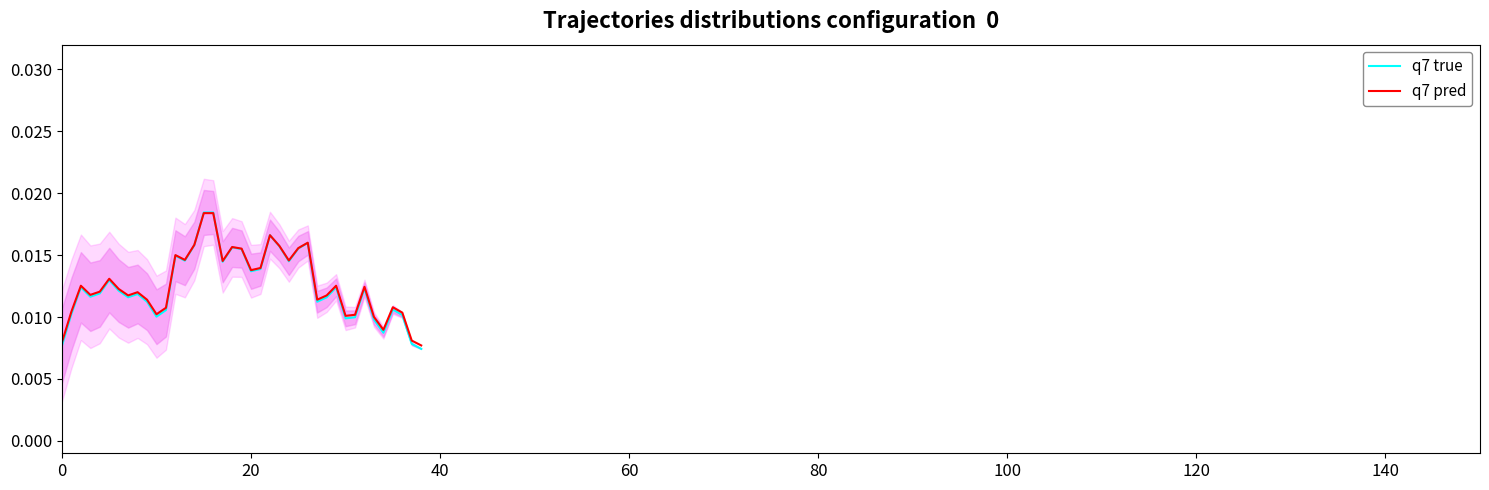

Is it true that q7 pred equals 0.0 at 12?

False